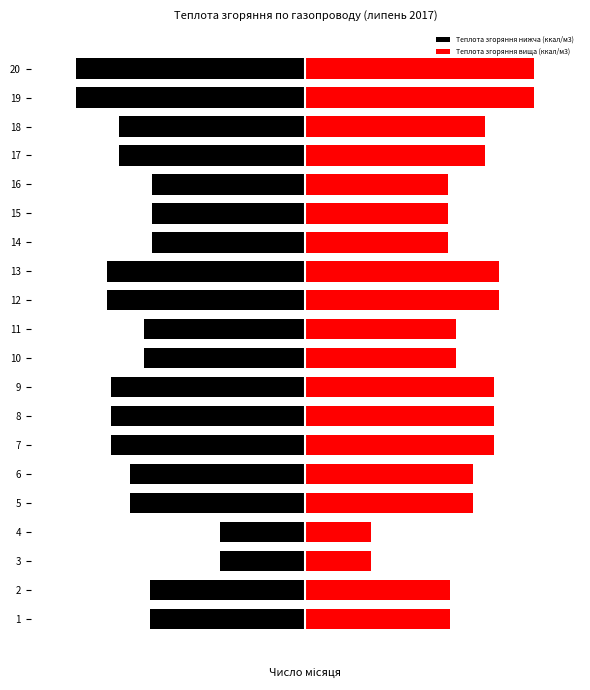

The value of Теплота згоряння нижча (ккал/м3) at 5 is -76.6. True or false?

True